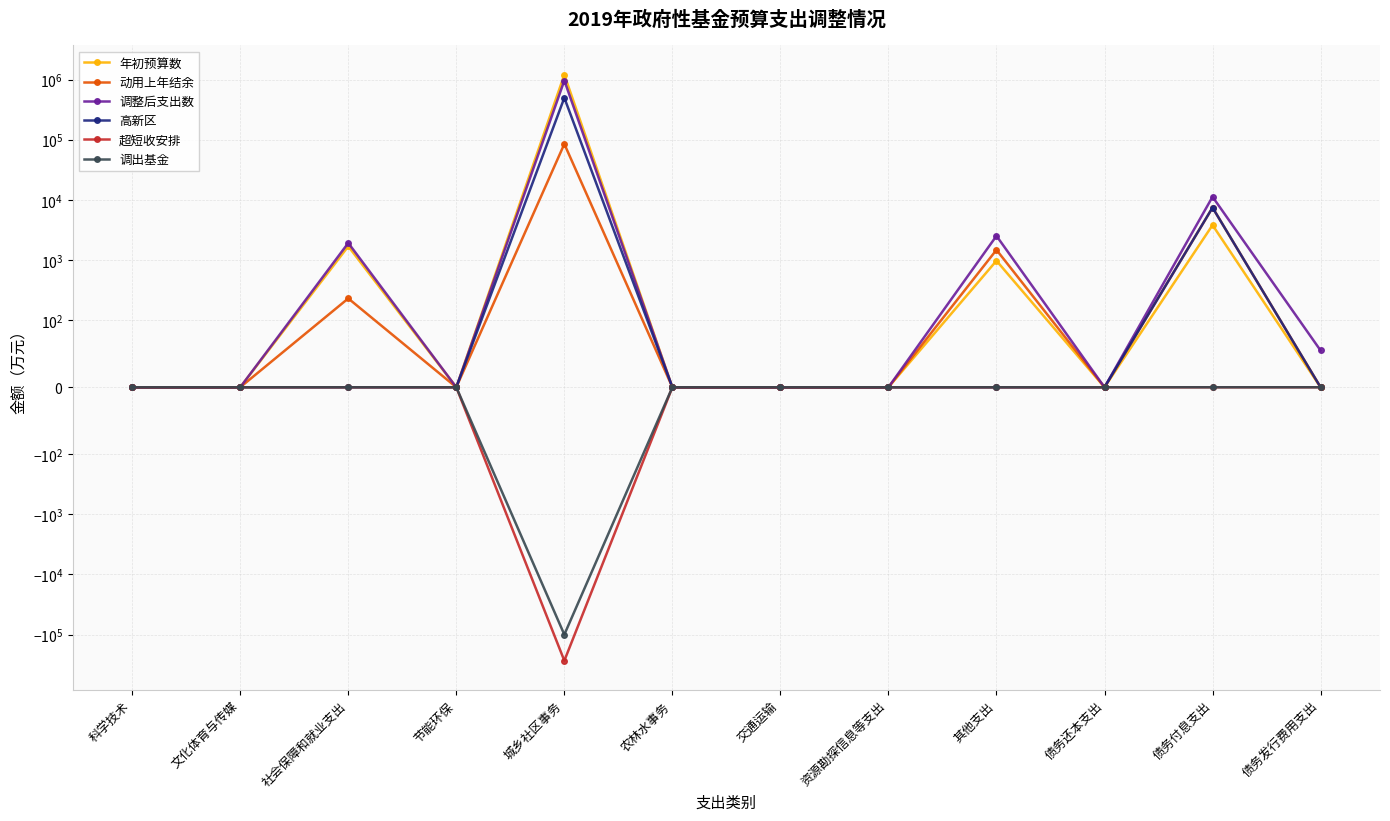

What is the total value across all series at 社会保障和就业支出?

3873.4